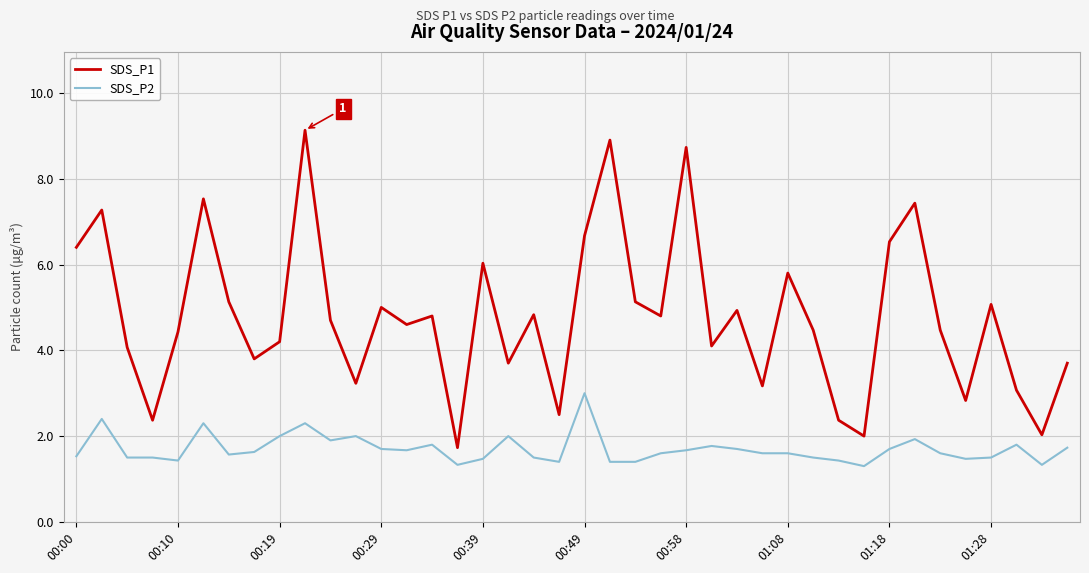

True or false: SDS_P2 and SDS_P1 intersect in this chart.

False